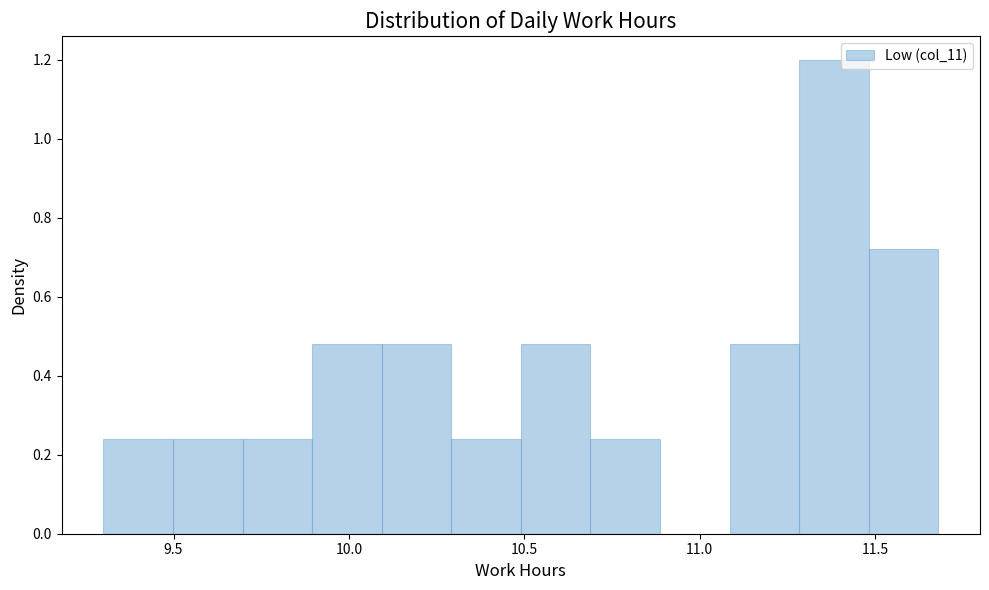

Around what value on the x-axis is the tallest bar? Give the approximate position of its centre, as read against the axis.

11.40